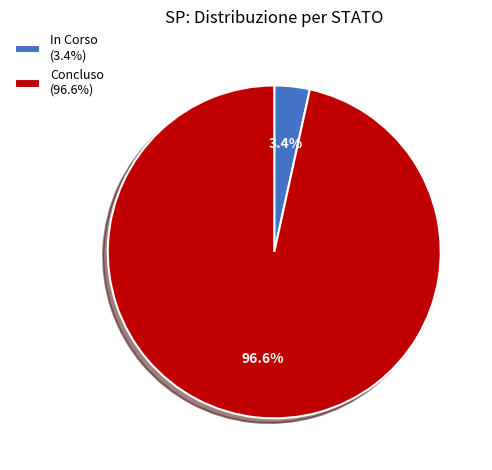

Which has a higher value, Concluso (96.6%) or In Corso (3.4%)?

Concluso (96.6%)